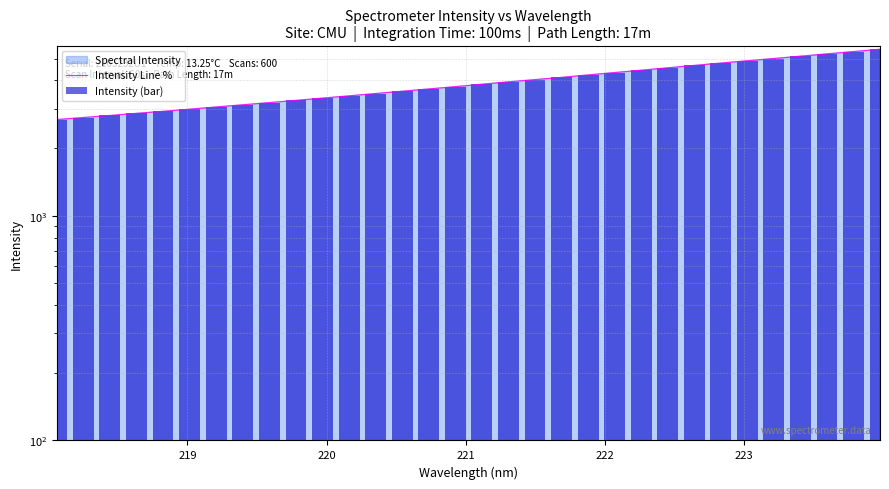

How many groups of bars are there?

32